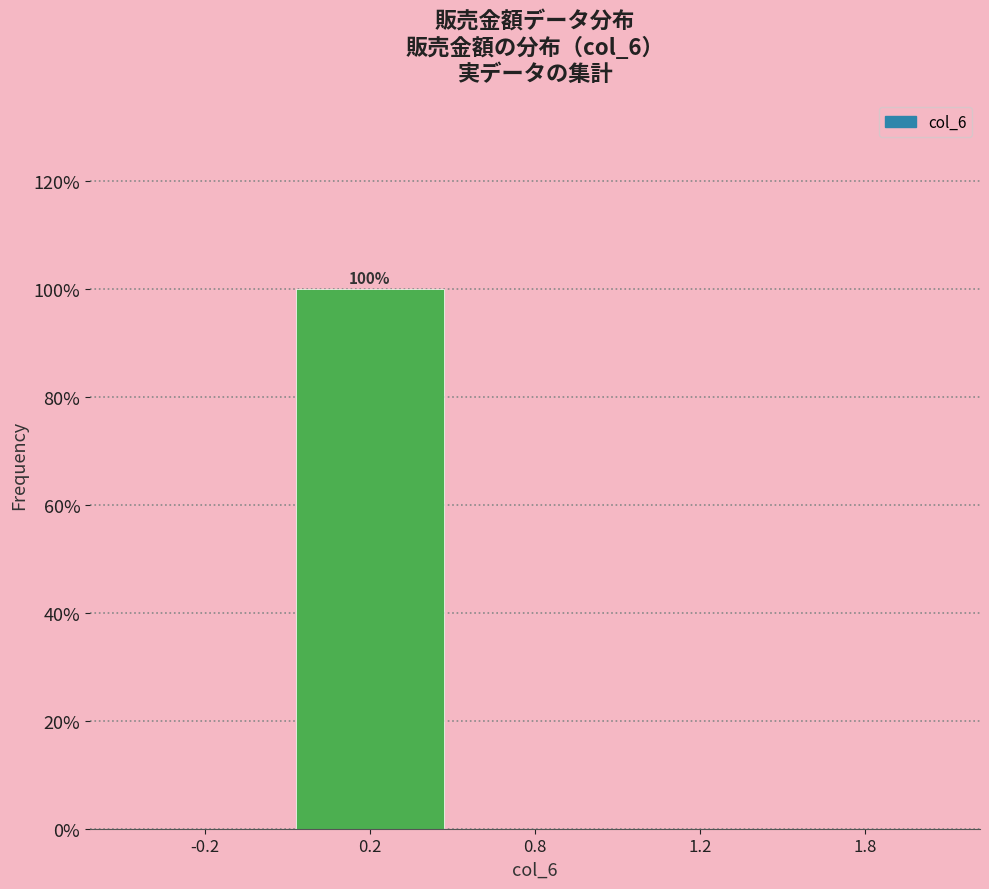

Reading right to left, list all the values displayed in this chart.

1.8=0	1.2=0	0.8=0	0.2=100	-0.2=0